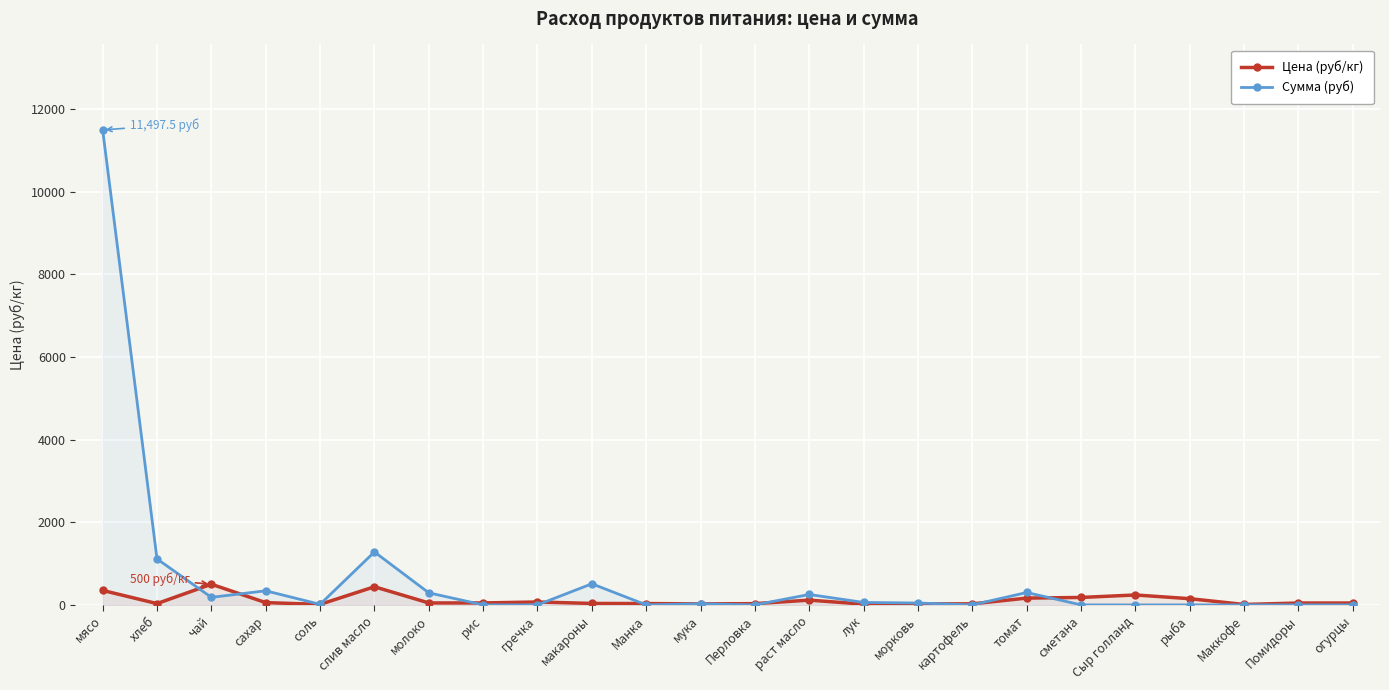

True or false: Цена (руб/кг) has a value of 438.9 at слив масло.

True